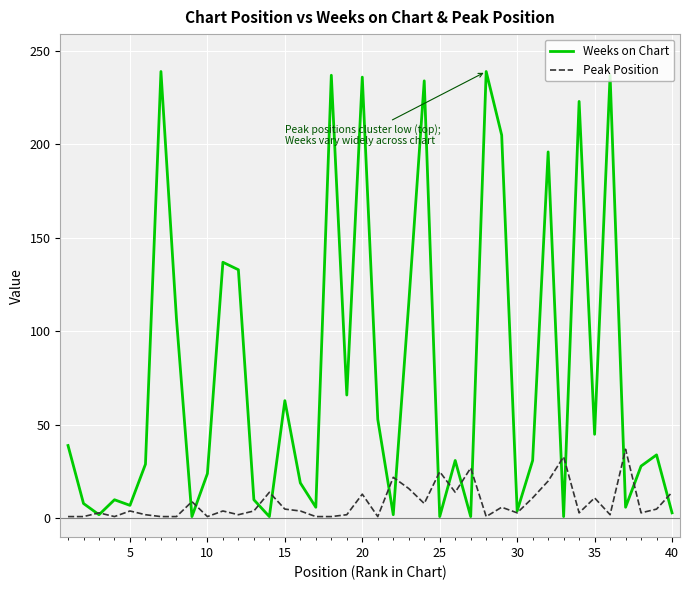

Rank the series by their maximum value, from highest to lowest.

Weeks on Chart, Peak Position